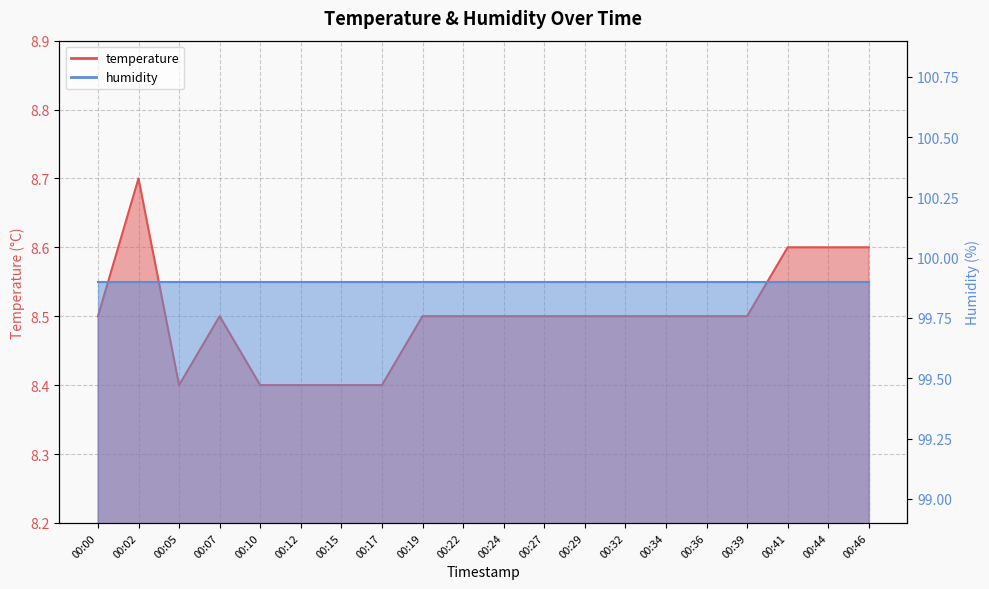

What is the average value?

8.5